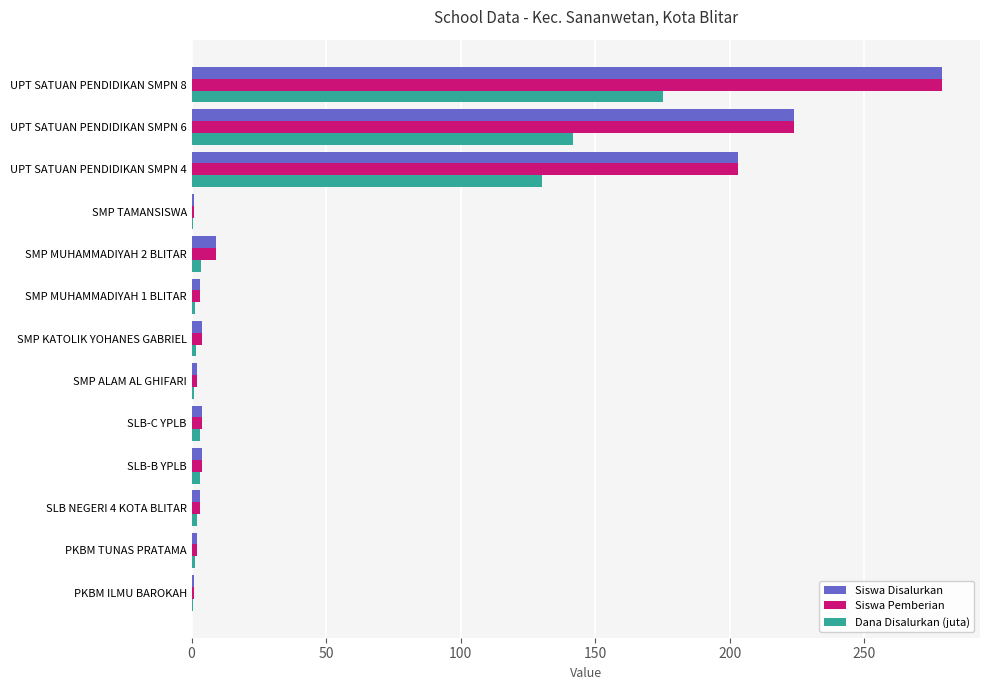

What is the maximum value for Siswa Pemberian?

279.0